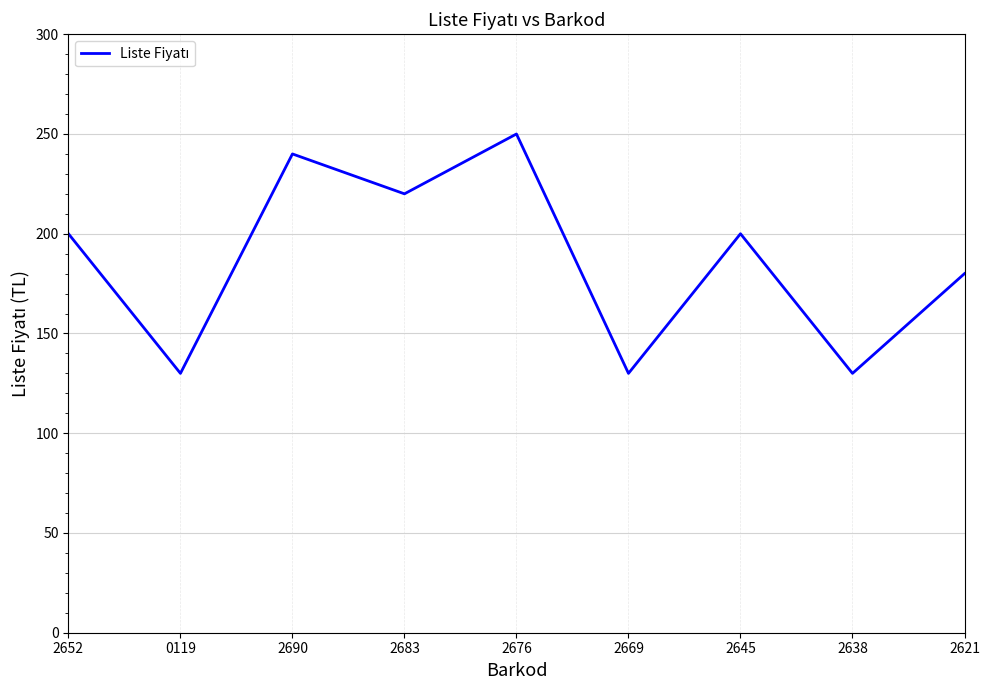

What is the change in value from 2669 to 2621?

+50